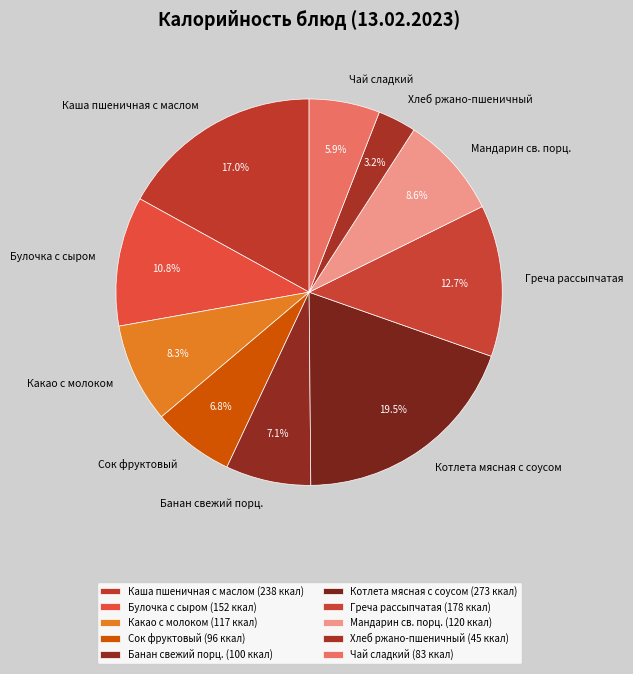

Which has a higher value, Котлета мясная с соусом or Чай сладкий?

Котлета мясная с соусом